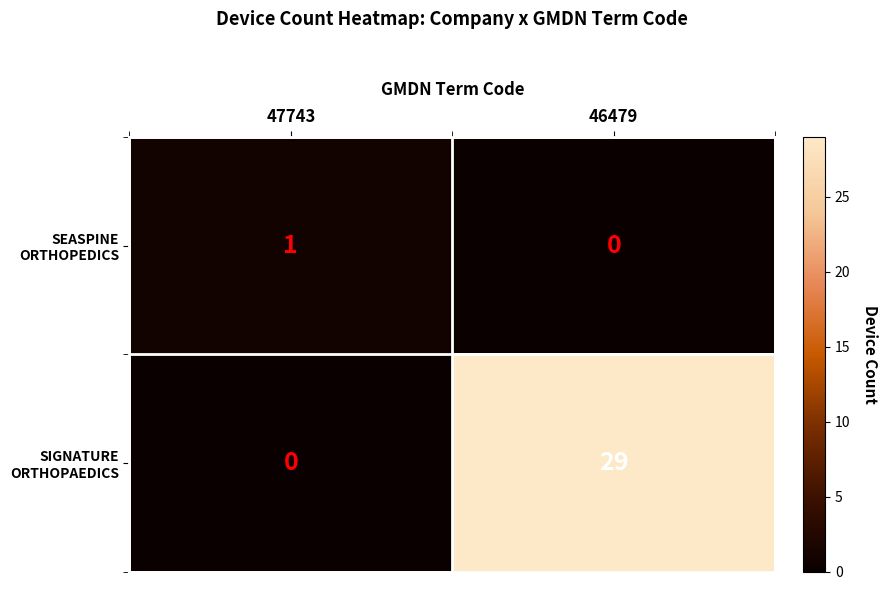

What is the total value across all series at 46479?

29